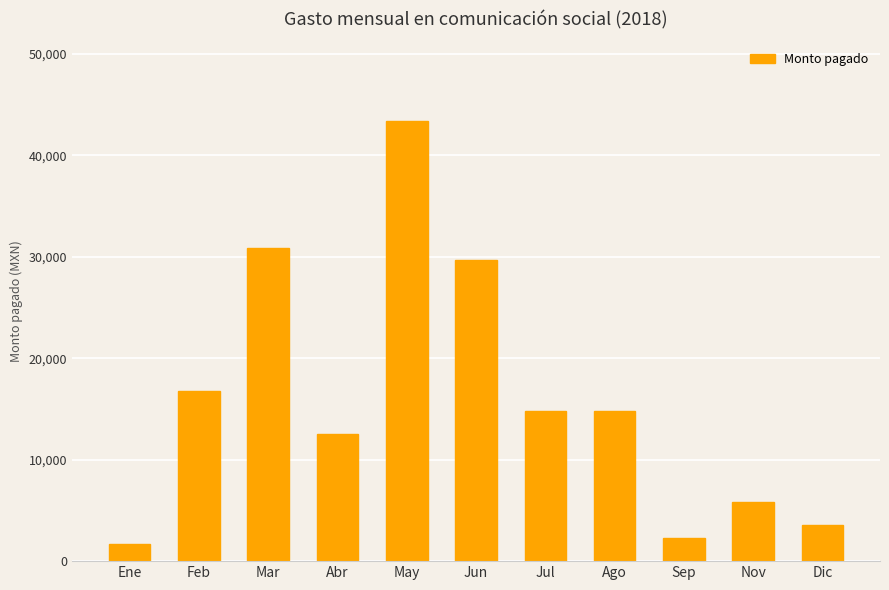

At which category does the chart reach its peak across all series?

May